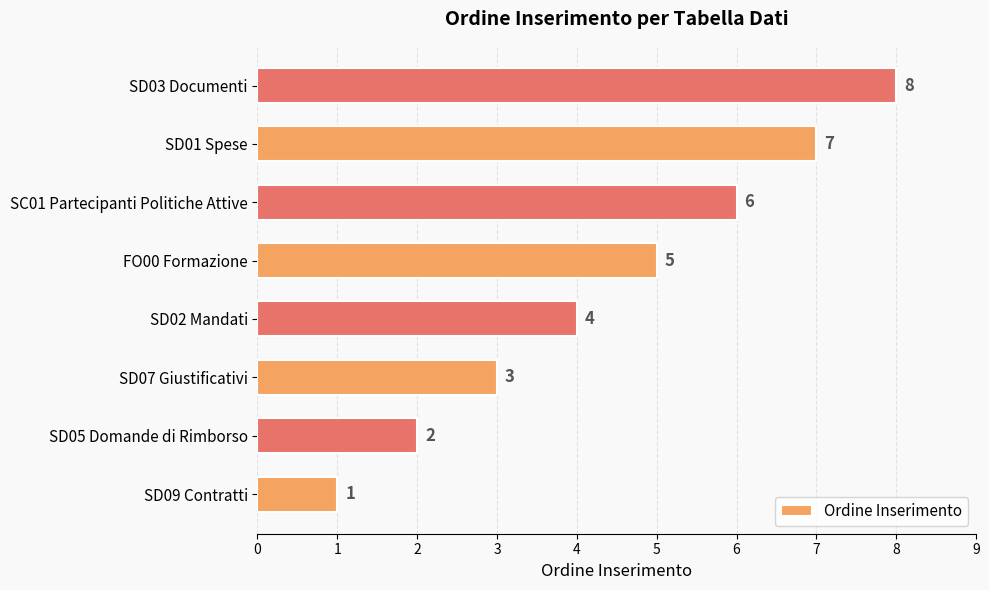

What is the ratio of the value at SD01 Spese to the value at SD09 Contratti?

7.0